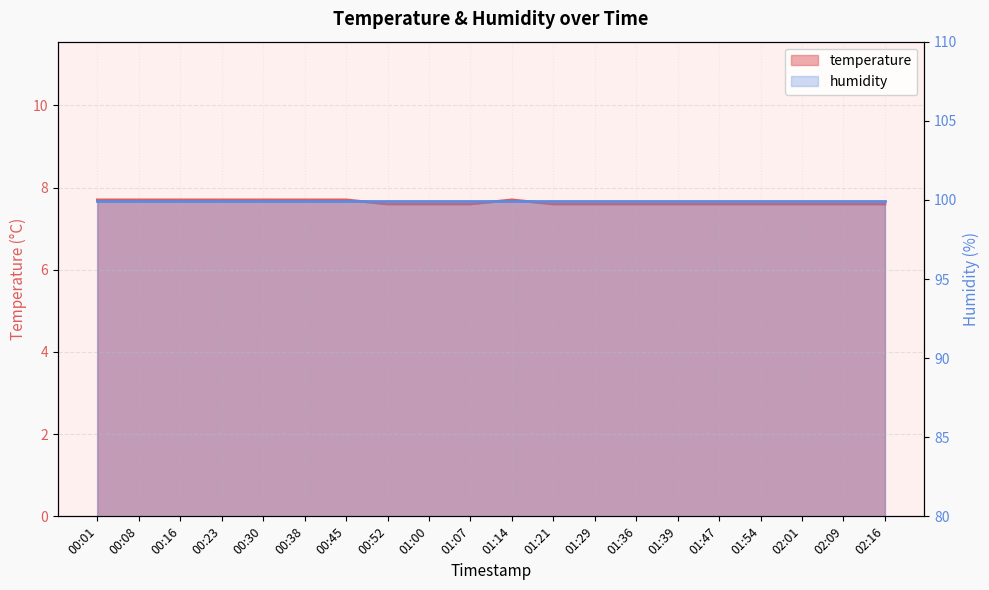

The value at 02:01 is 13.5. True or false?

False